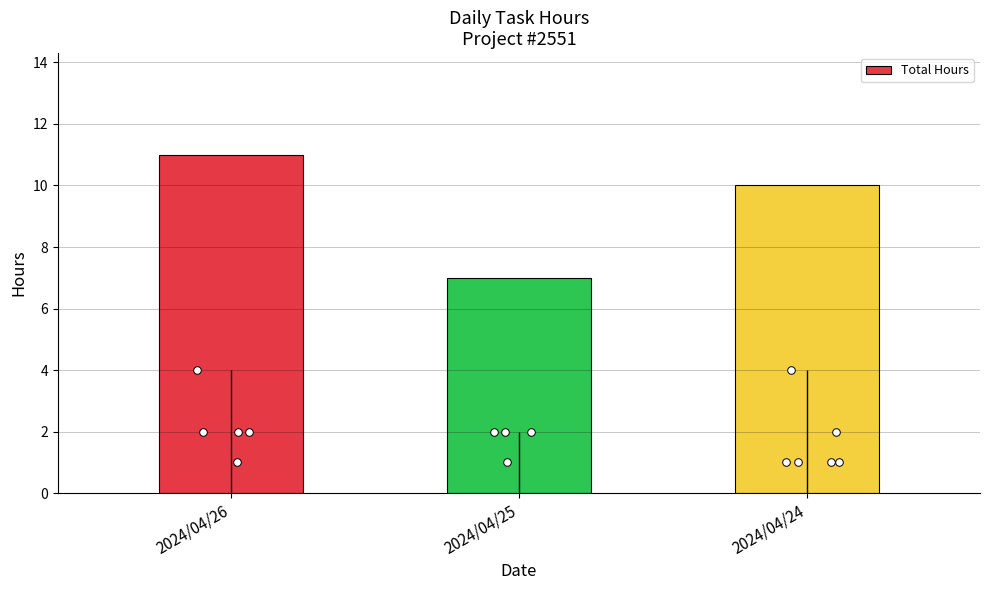

What is the ratio of the value at 2024/04/24 to the value at 2024/04/26?

0.9